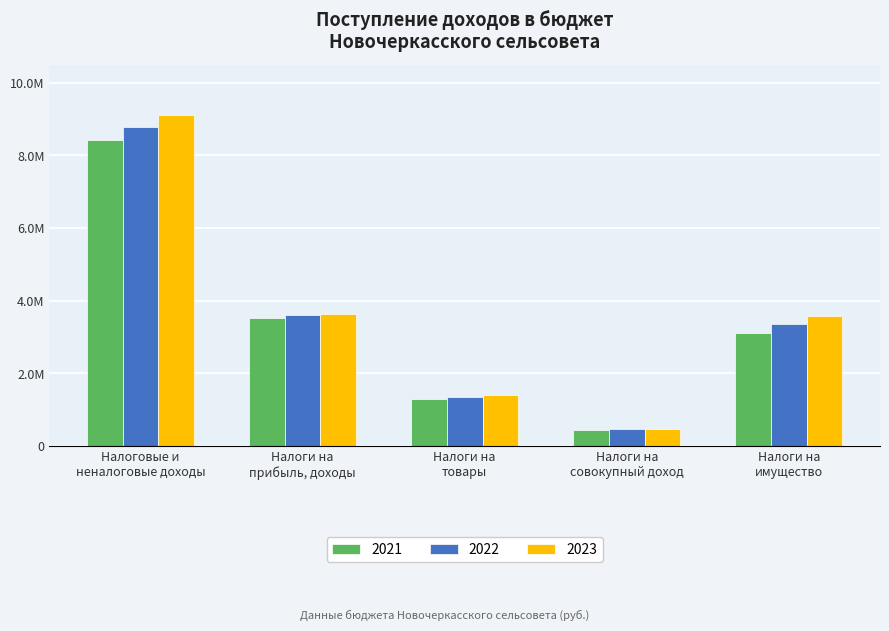

Which series has the widest spread of values?

2023